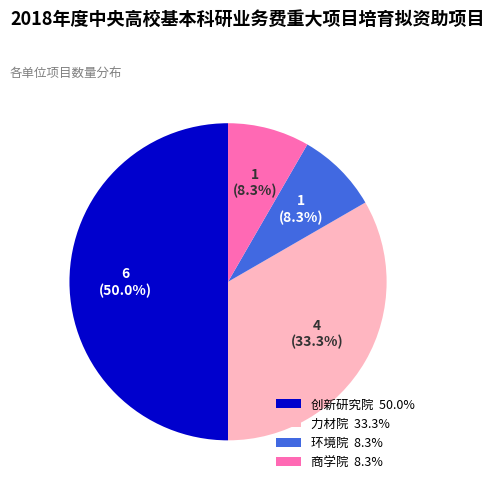

To the nearest percent, what is the difference between the 环境院 and 力材院 slice percentages?

25%